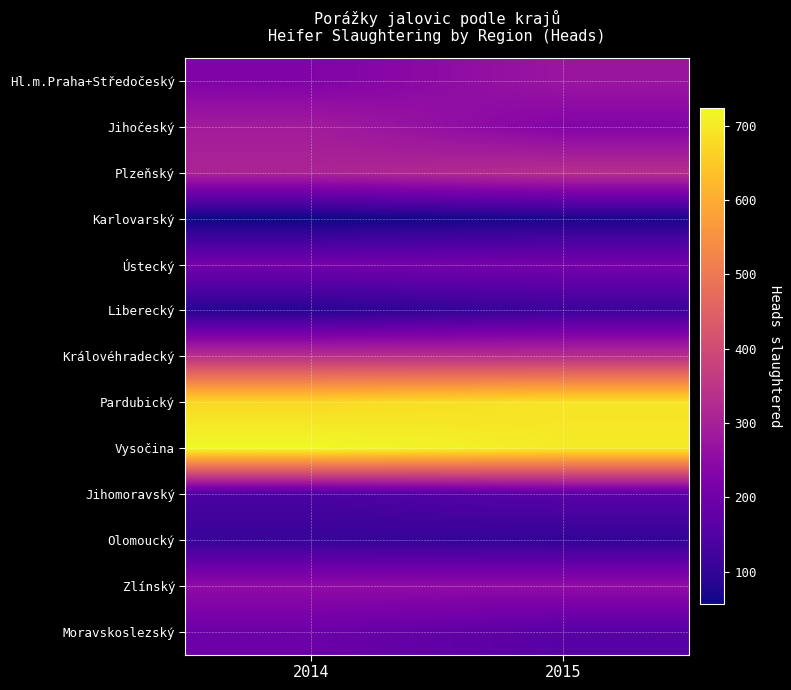

At how many categories does at least one series exceed 471?

2